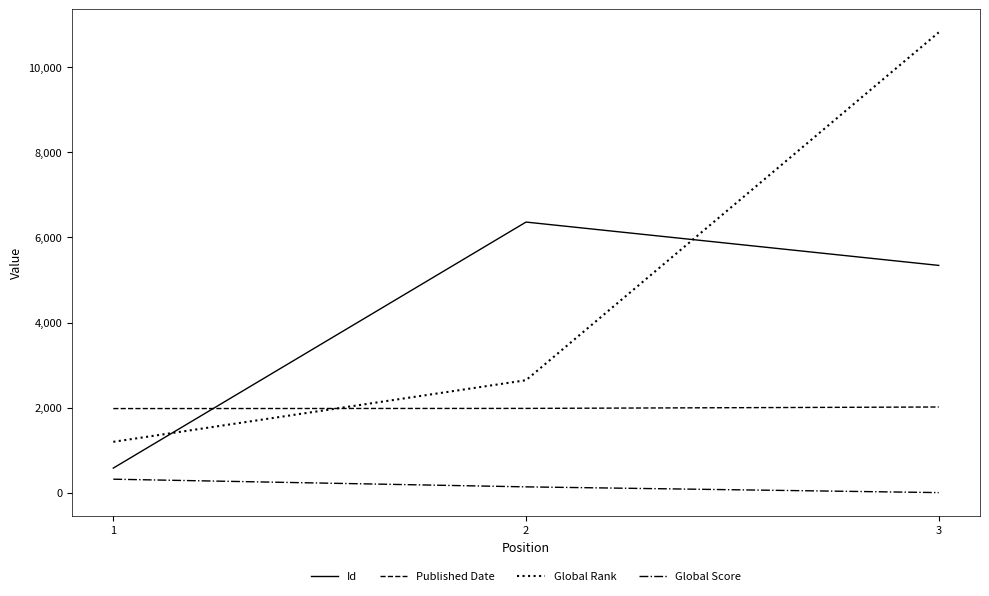

Rank the categories by Global Score value from highest to lowest.

1, 2, 3